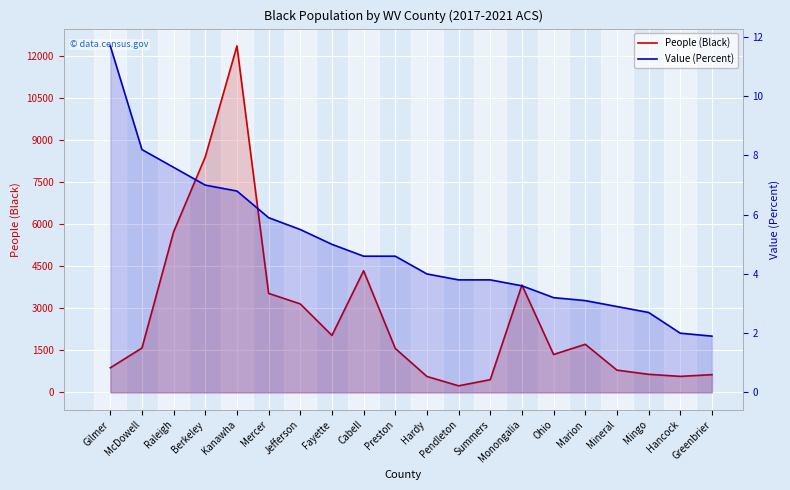

True or false: Value (Percent) and People (Black) intersect in this chart.

False